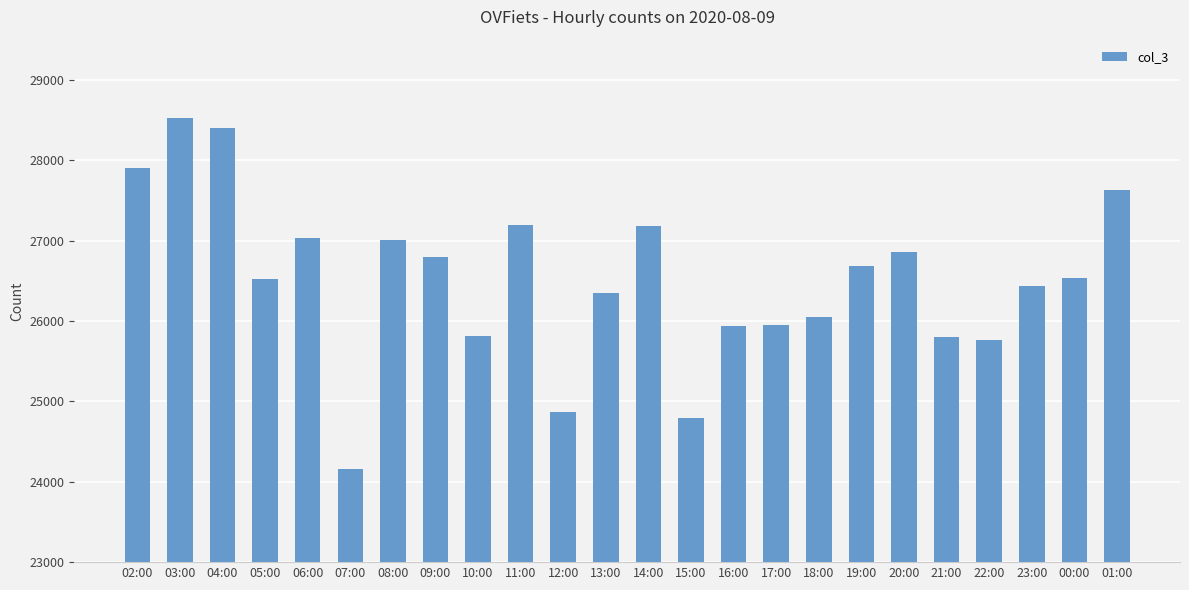

What is the difference between the second highest and second lowest values?

3613